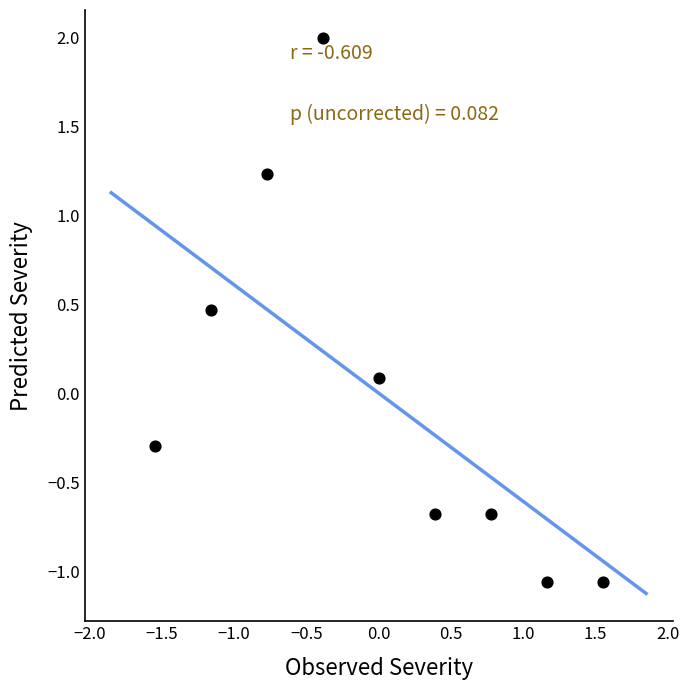

What is the range of X values (max minus min)?

3.1